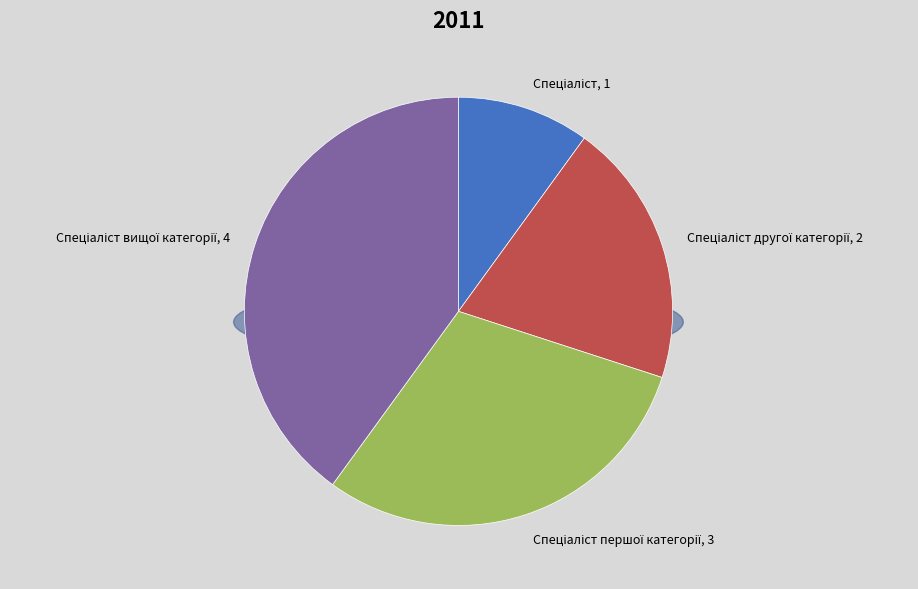

What is the smallest slice in the pie chart?

Спеціаліст